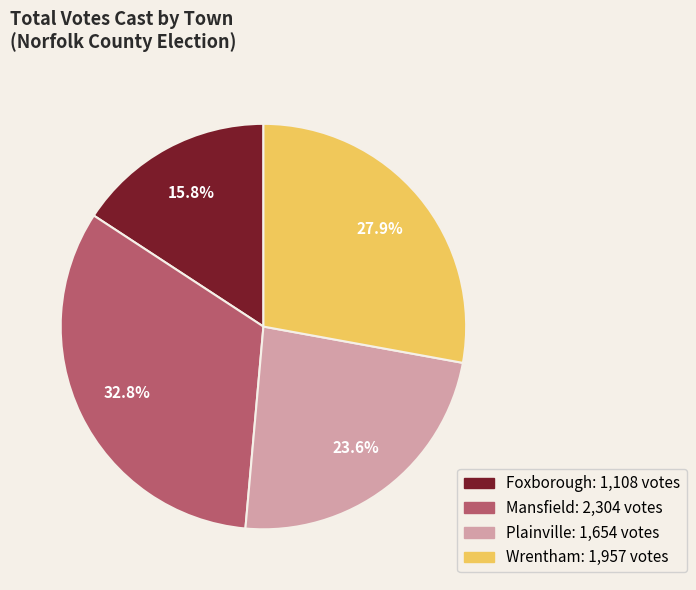

To the nearest percent, what percentage of the pie is Plainville?

24%